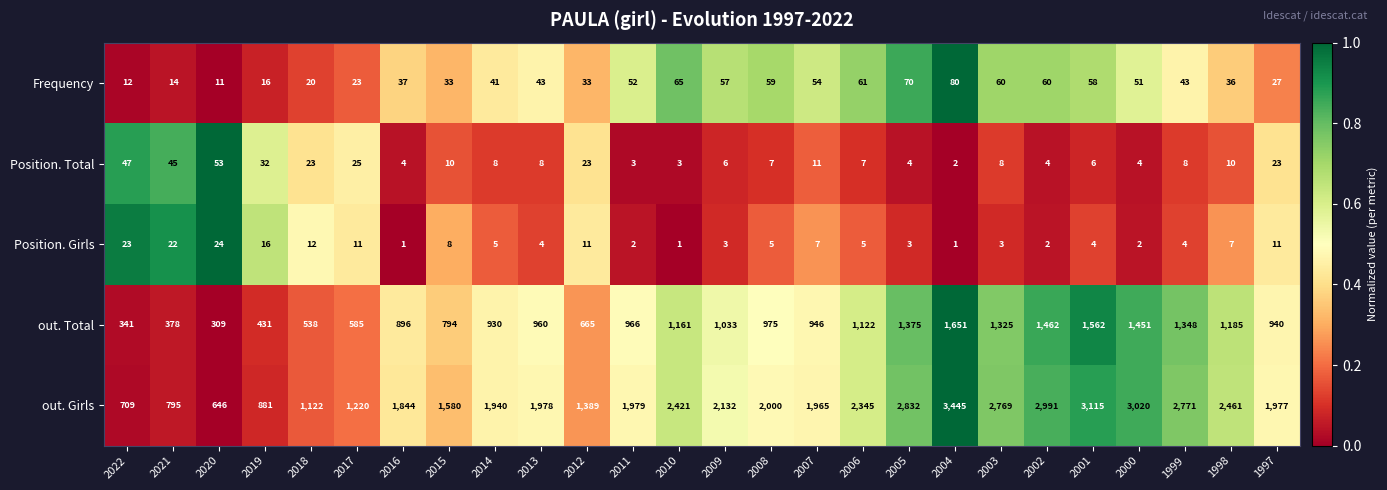

How many data points in Position. Girls are less than 5?

12